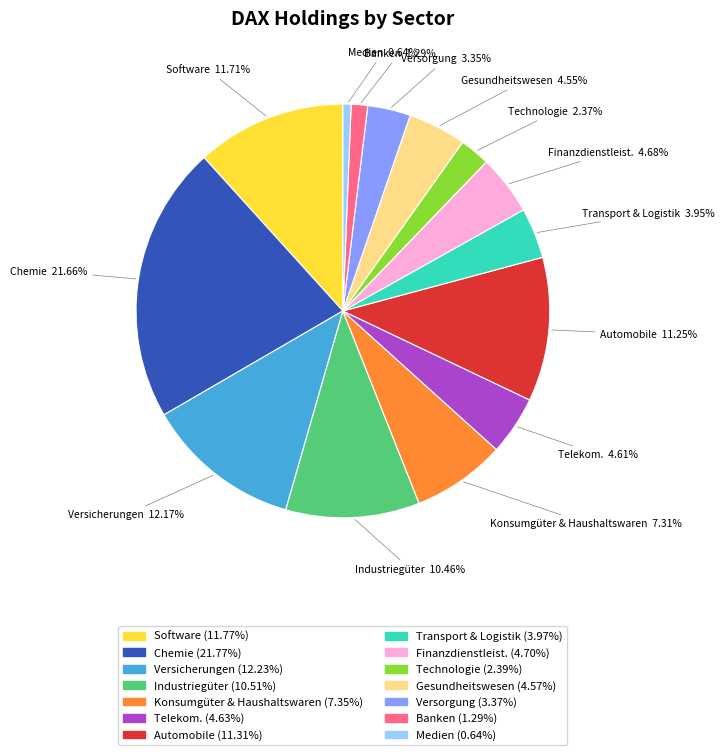

Is the sum of Banken and Finanzdienstleist. greater than half?

No